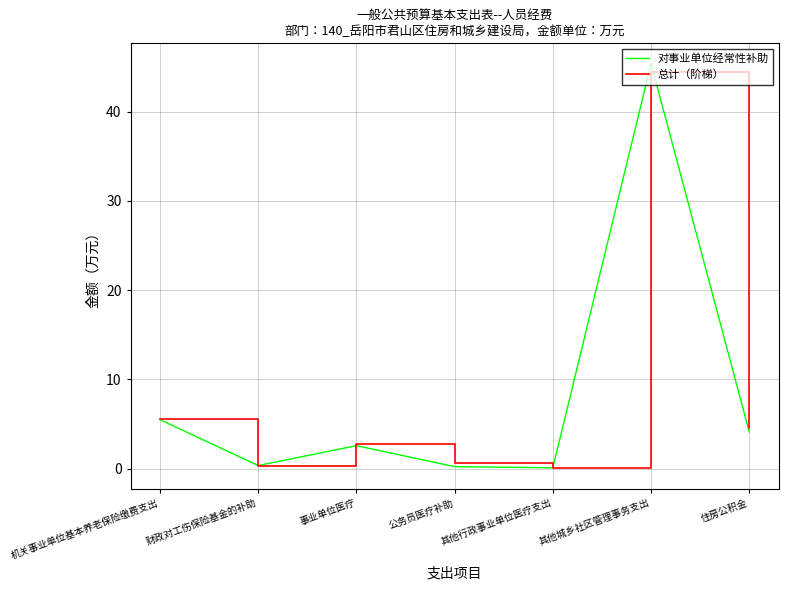

What is the difference between the 对事业单位经常性补助 values at 财政对工伤保险基金的补助 and 其他行政事业单位医疗支出?

0.3